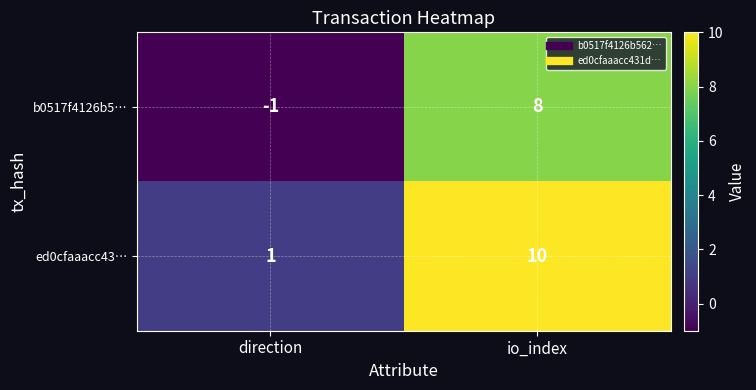

Which category has the lowest value across all series?

direction